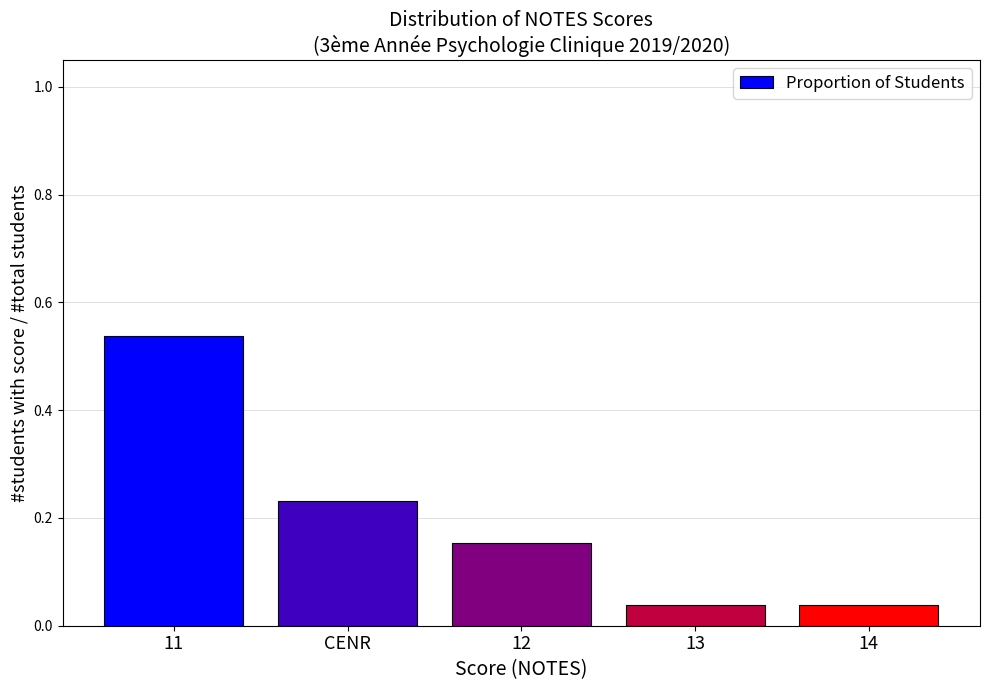

Which category has the highest value across all series?

11